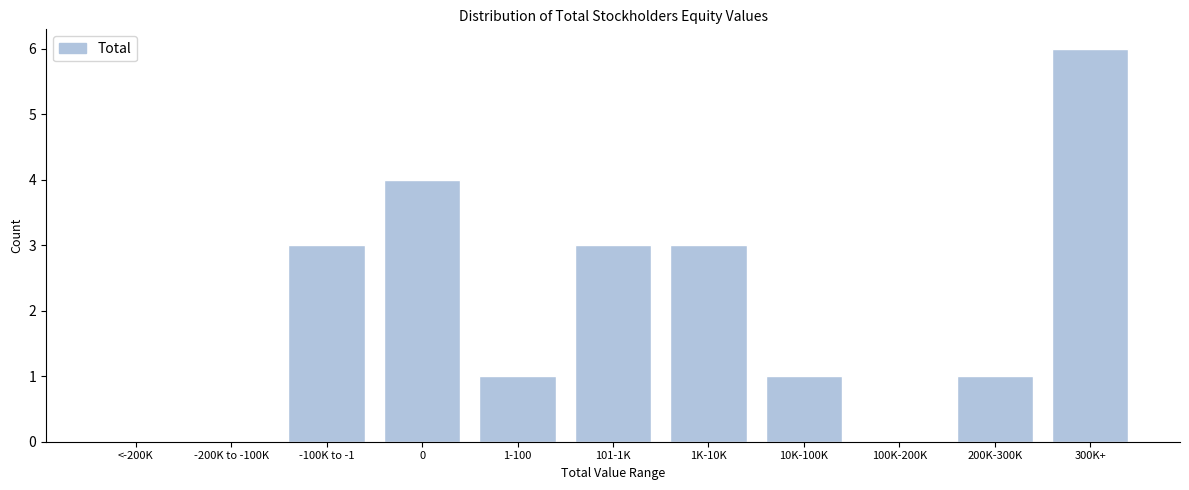

Reading left to right, list all the values displayed in this chart.

<-200K=0	-200K to -100K=0	-100K to -1=3	0=4	1-100=1	101-1K=3	1K-10K=3	10K-100K=1	100K-200K=0	200K-300K=1	300K+=6